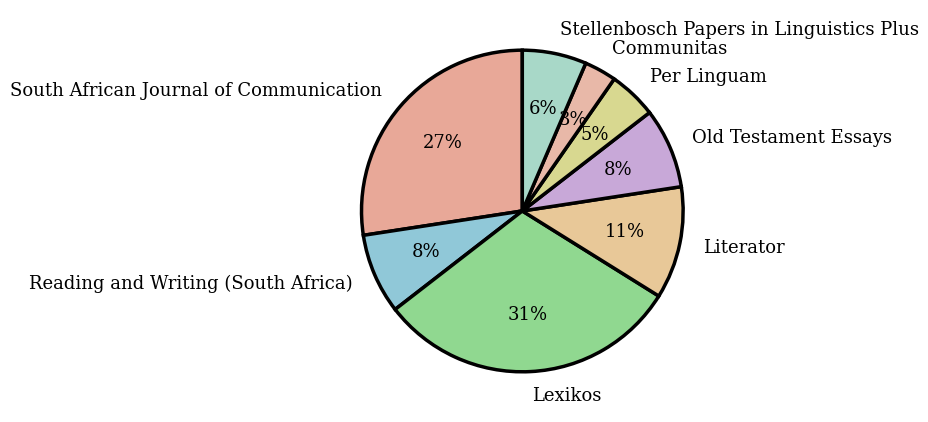

The Per Linguam slice represents 5% of the pie. True or false?

True